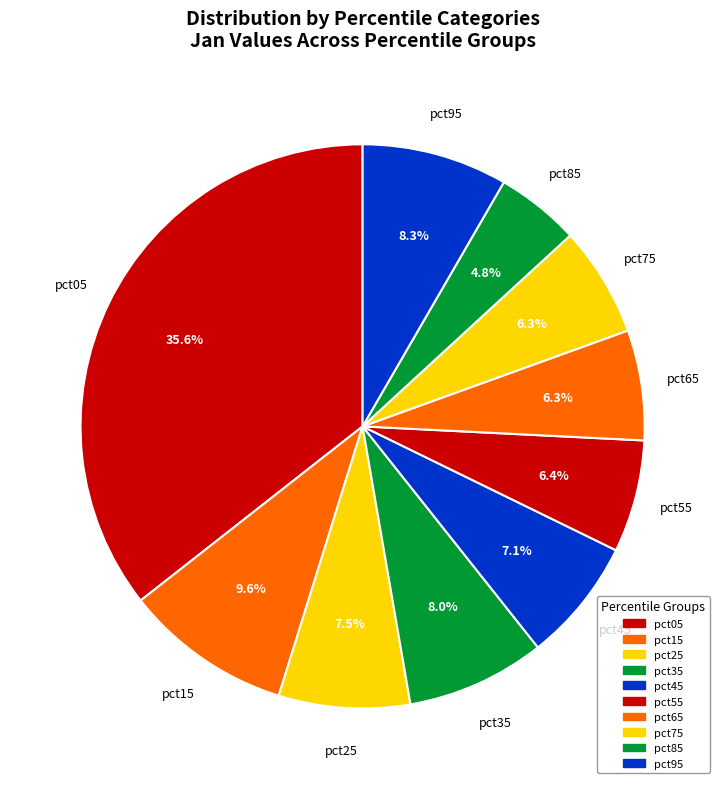

Does pct65 account for over 50% of the chart?

No